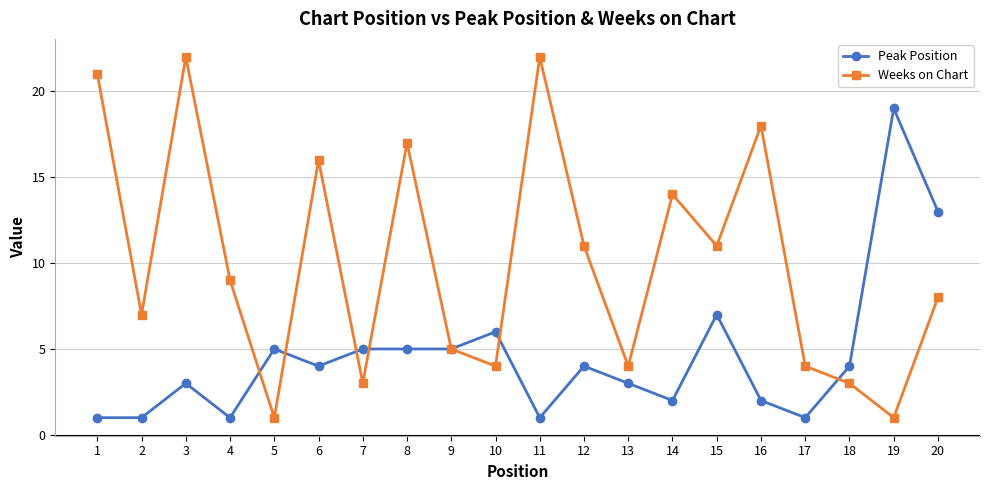

What is the highest value of the Peak Position series?

19